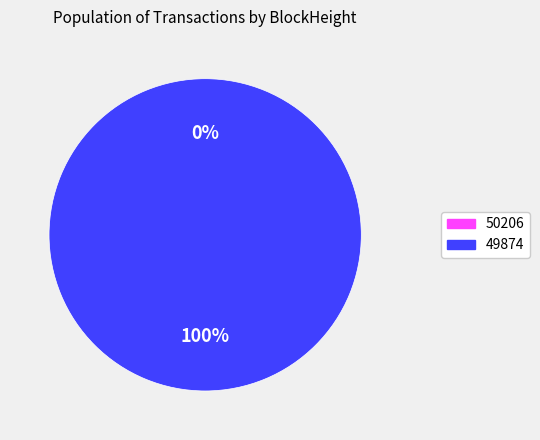

True or false: 50206 accounts for 0% of the total.

True